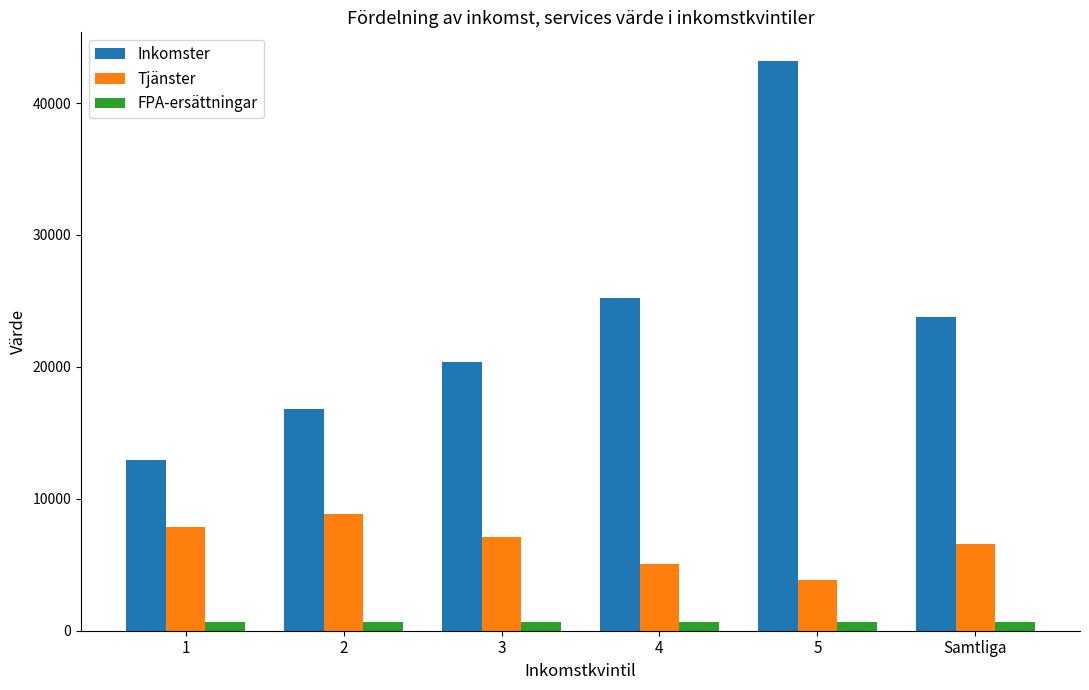

What is the total value across all series at 1?

21464